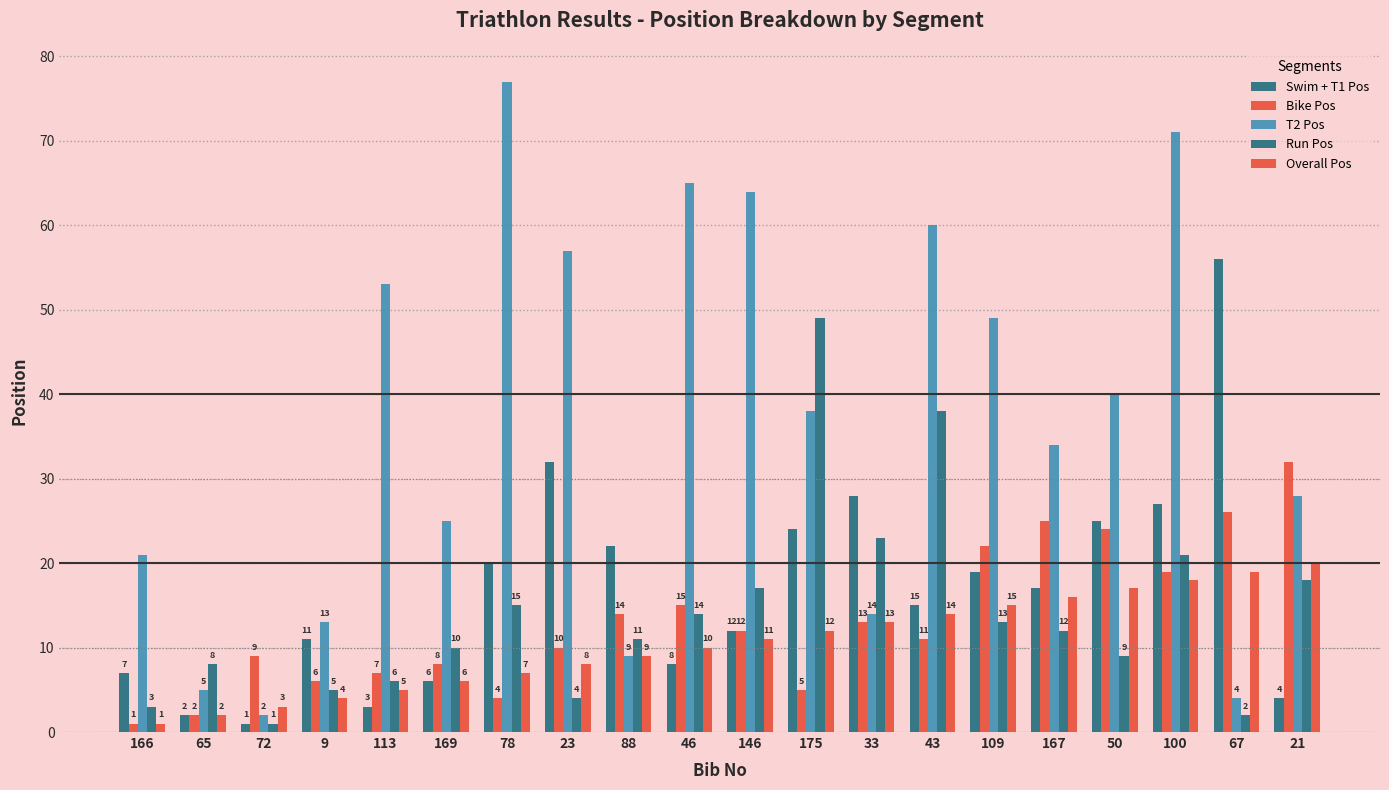

What is the greatest value displayed?

77